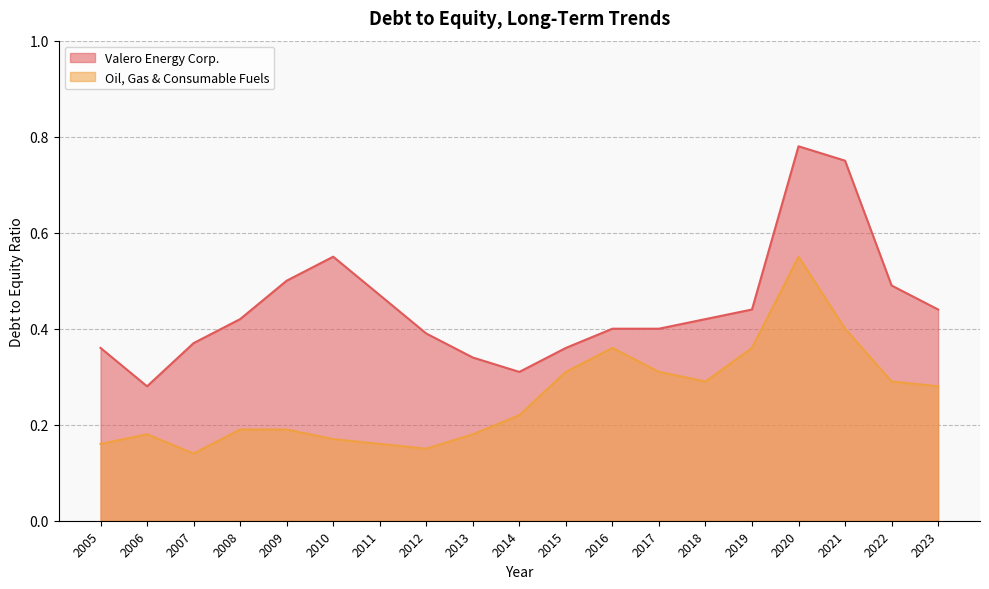

What is the sum of the Oil, Gas & Consumable Fuels values at 2008 and 2012?

0.3